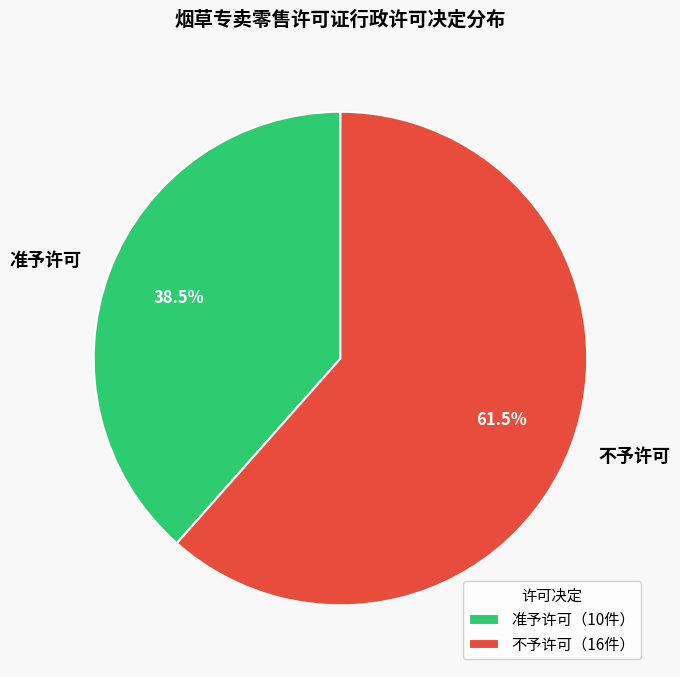

How many slices are in this pie chart?

2